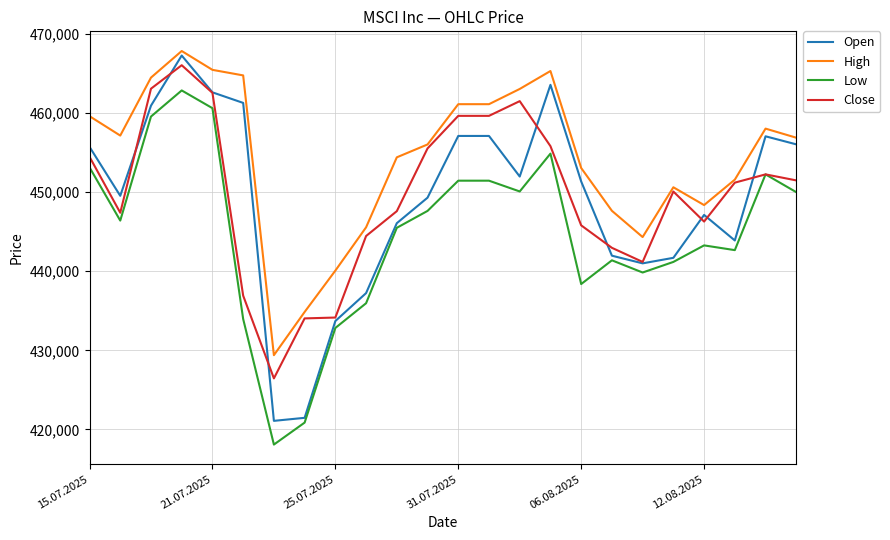

What is the sum of all Close values?

10790679